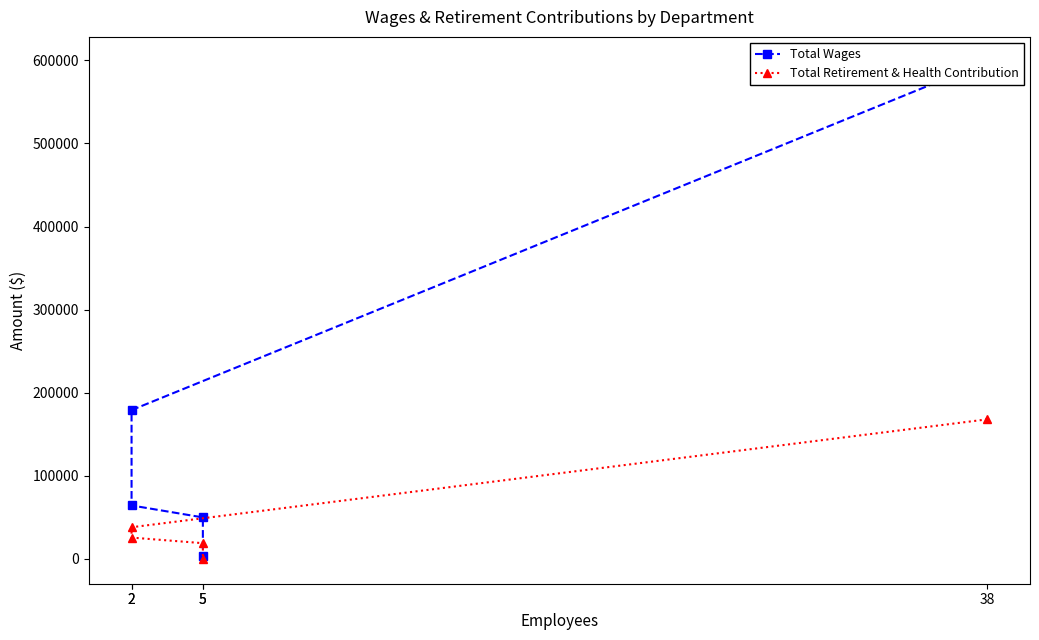

List the series in order of their overall mean, highest first.

Total Wages, Total Retirement & Health Contribution